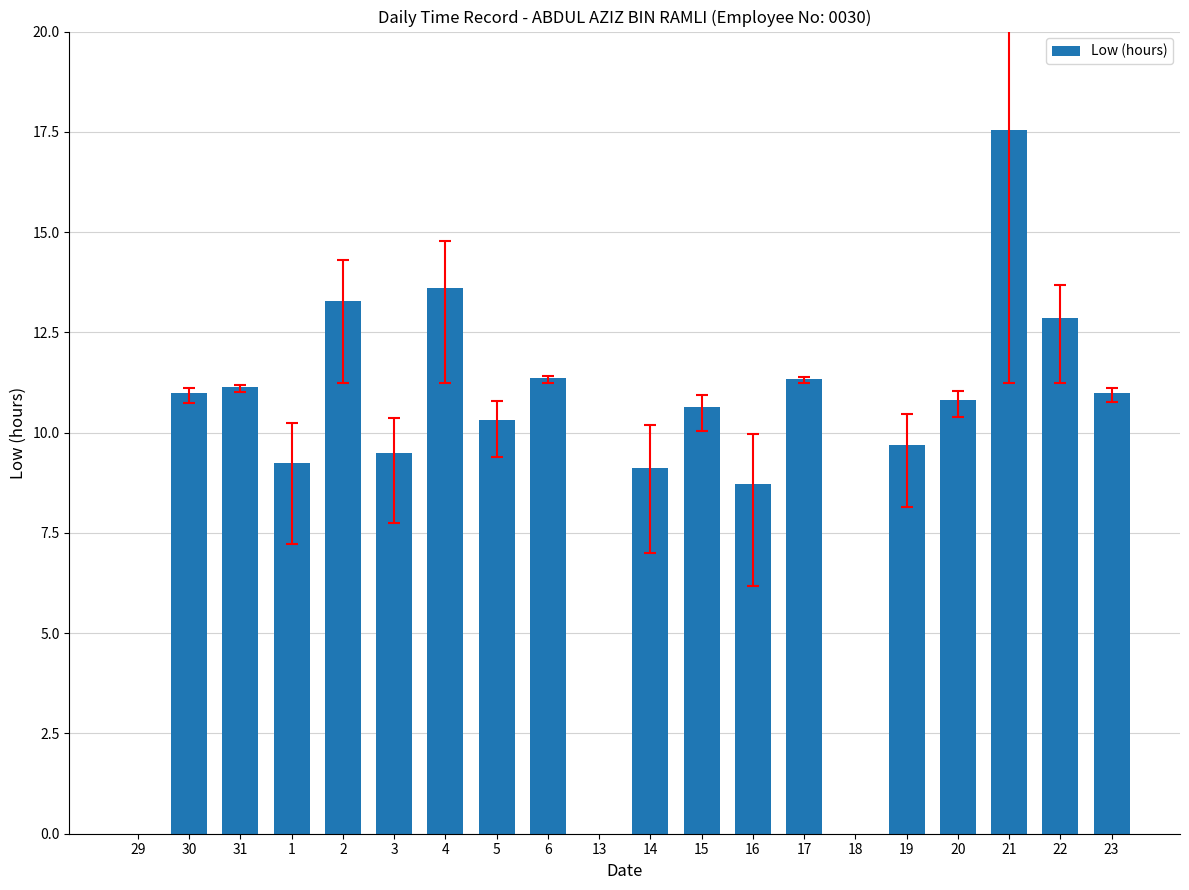

What is the average value?

9.6